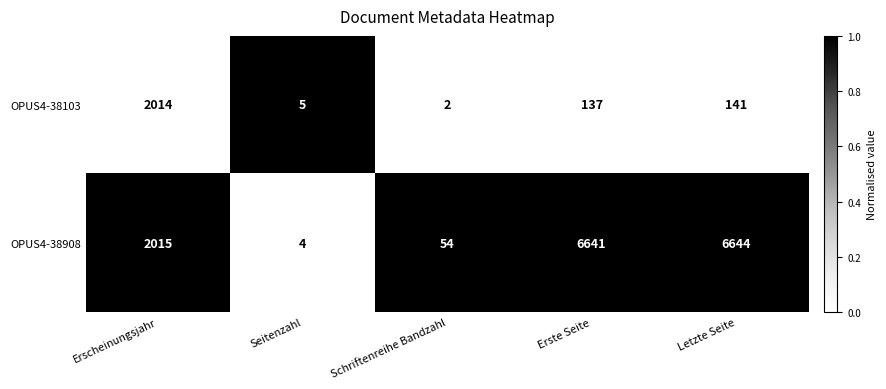

What is the total value across all series at Erscheinungsjahr?

4029